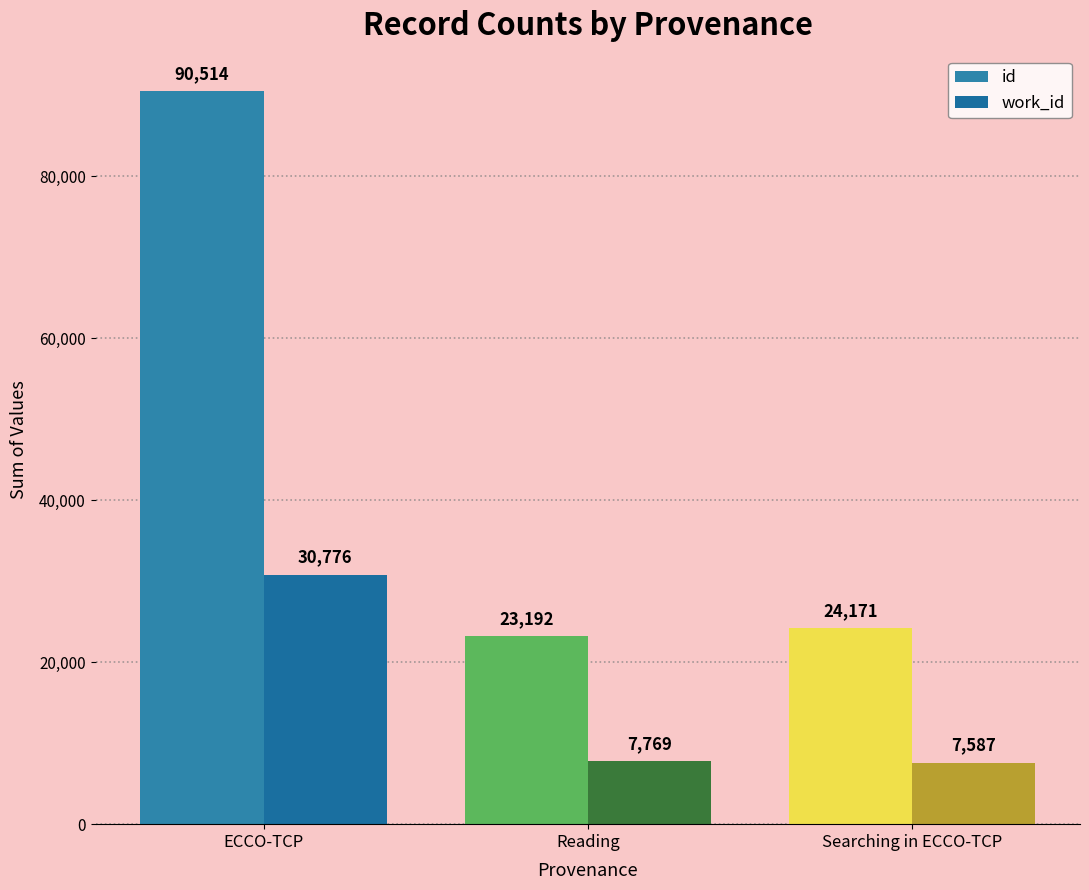

Is the value of work_id at ECCO-TCP greater than the value of id at ECCO-TCP?

No